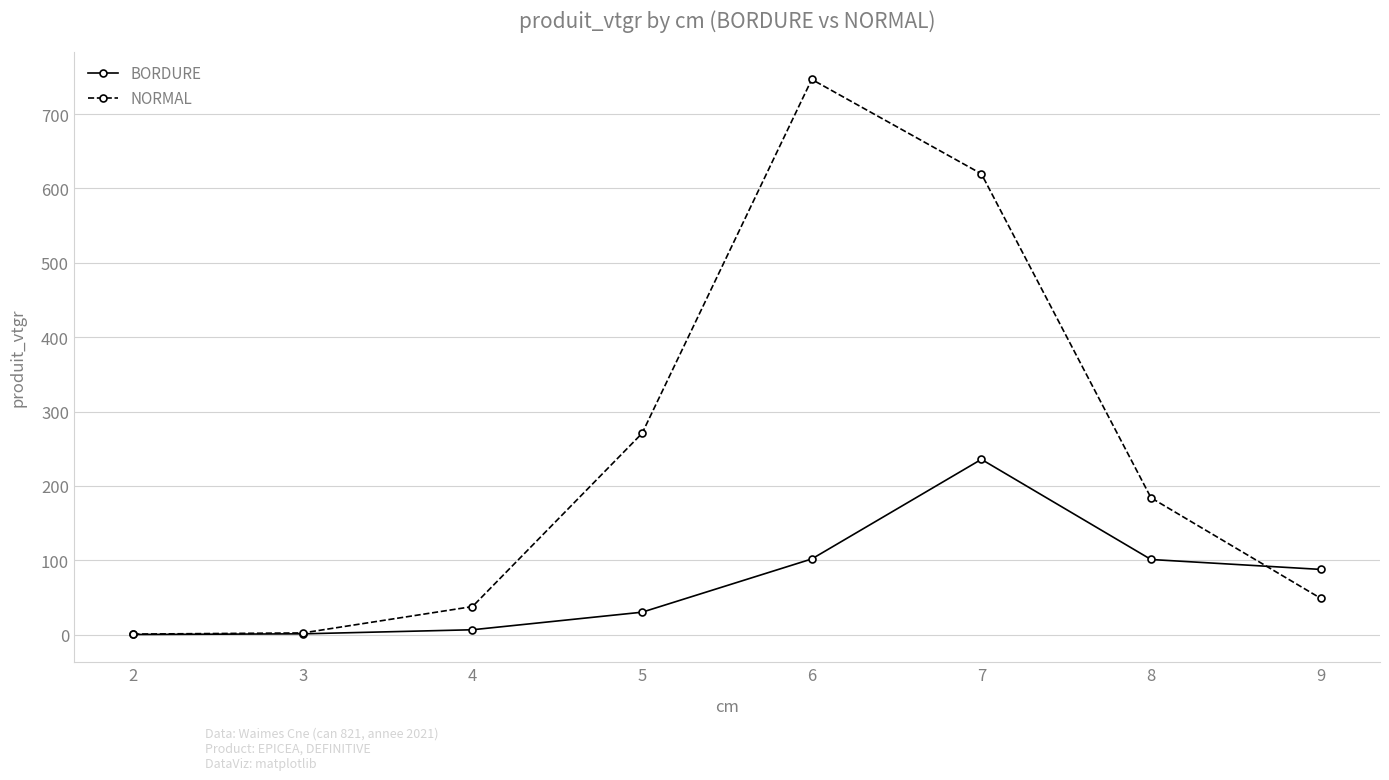

Where does the NORMAL series first go above 184?

5